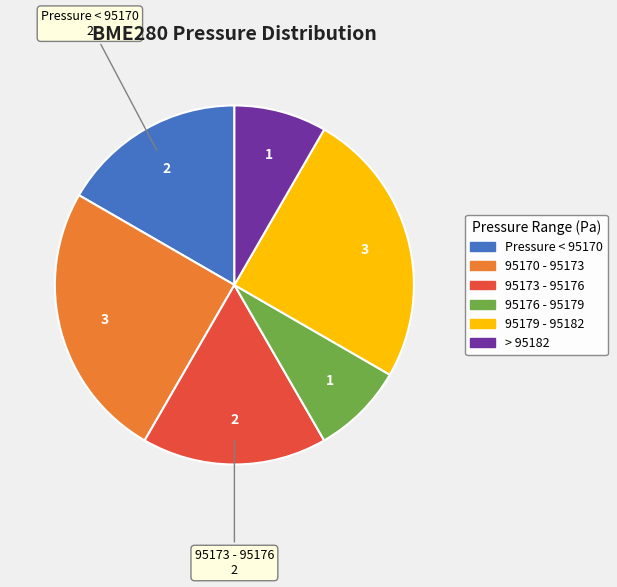

Is there any slice that represents more than half of the pie?

No